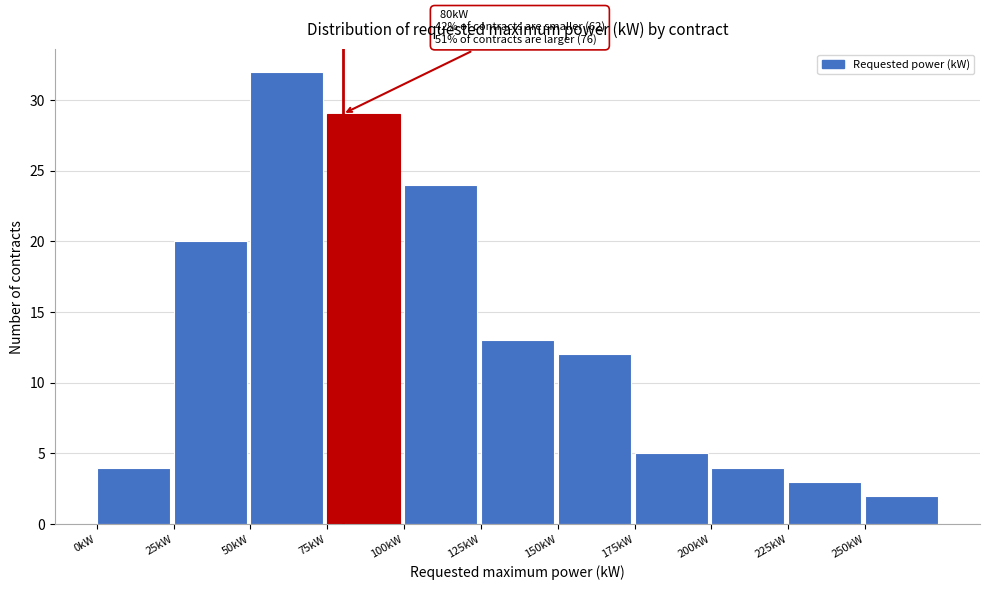

Which range on the x-axis has the tallest bar?

50 to 75